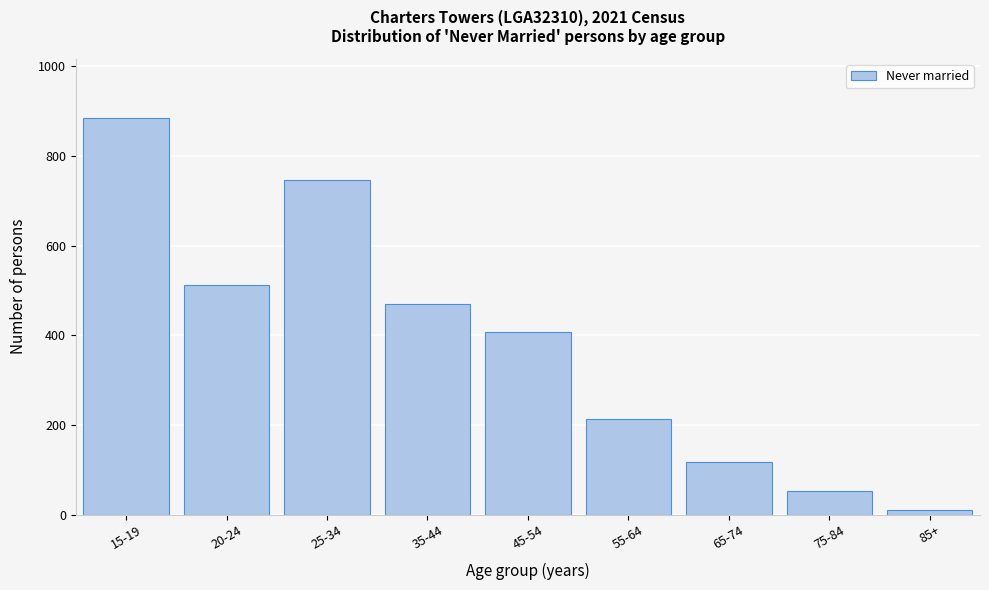

Reading left to right, list all the values displayed in this chart.

884	513	746	469	407	213	116	53	9